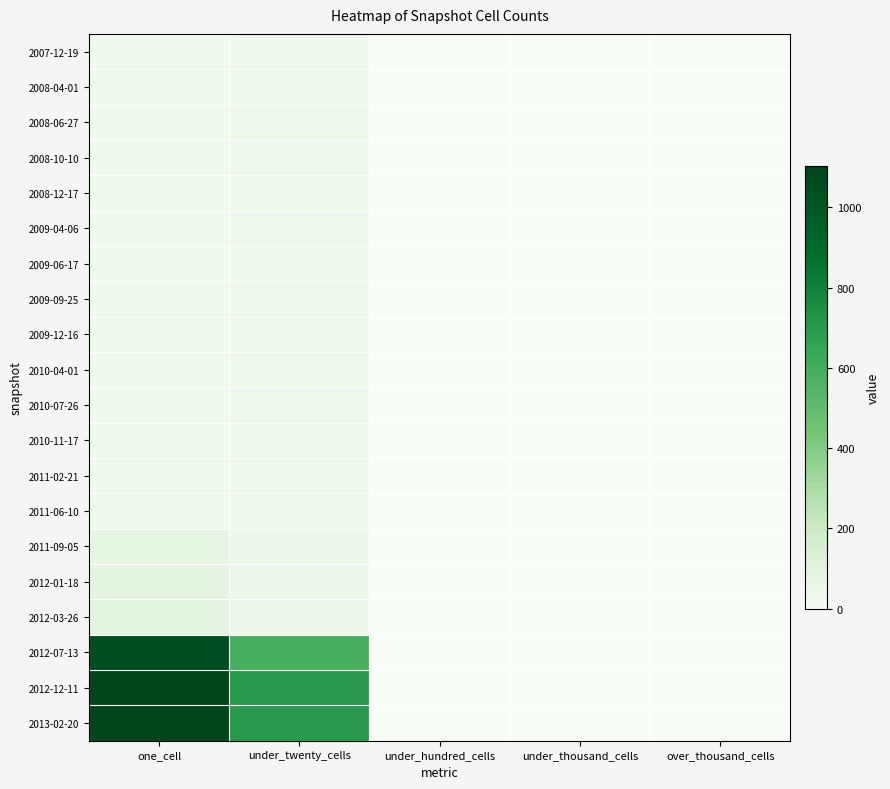

Which series has the largest total across all categories?

2012-12-11